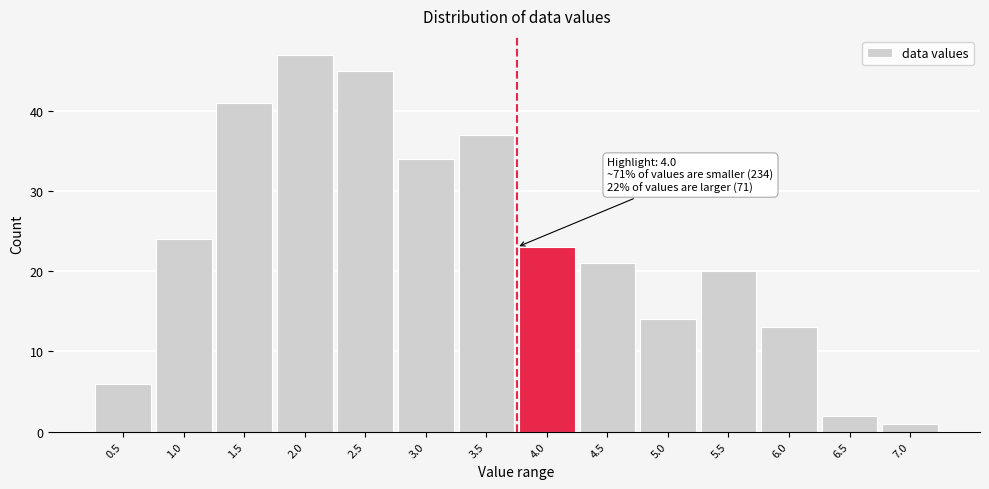

Reading left to right, list all the values displayed in this chart.

6	24	41	47	45	34	37	23	21	14	20	13	2	1